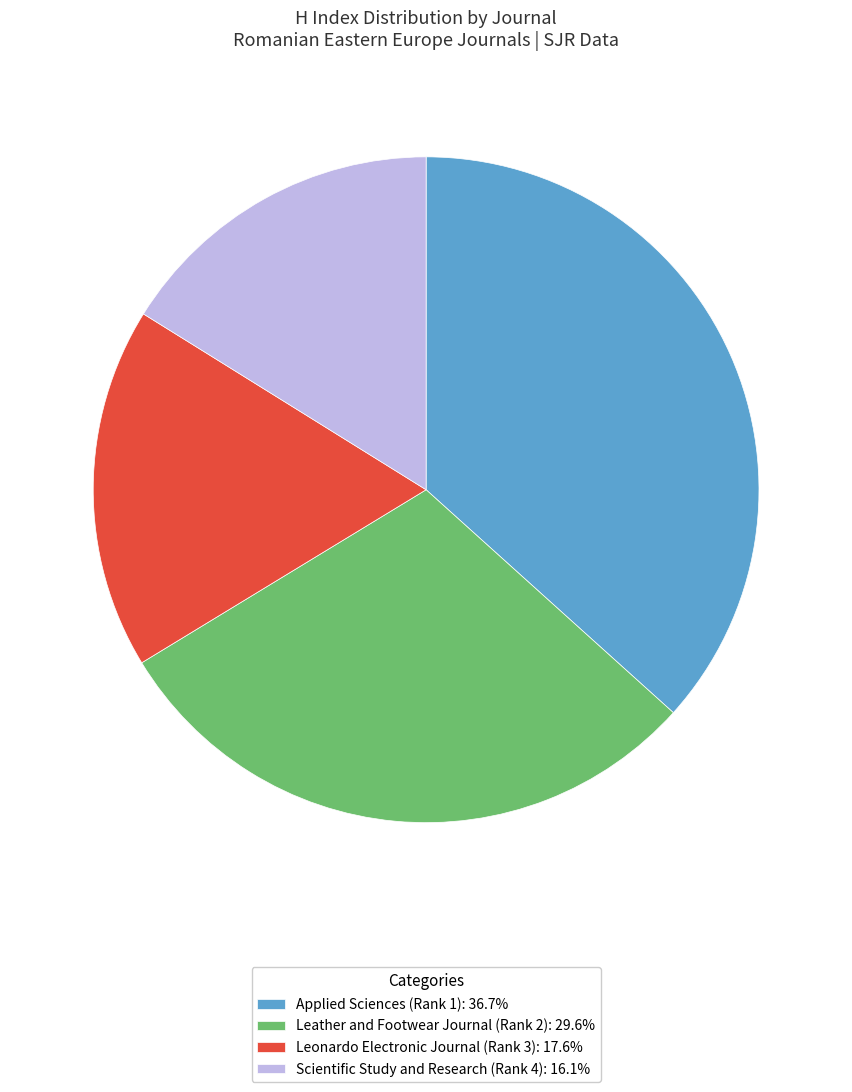

Rank the categories by value from lowest to highest.

Scientific Study and Research (Rank 4), Leonardo Electronic Journal (Rank 3), Leather and Footwear Journal (Rank 2), Applied Sciences (Rank 1)